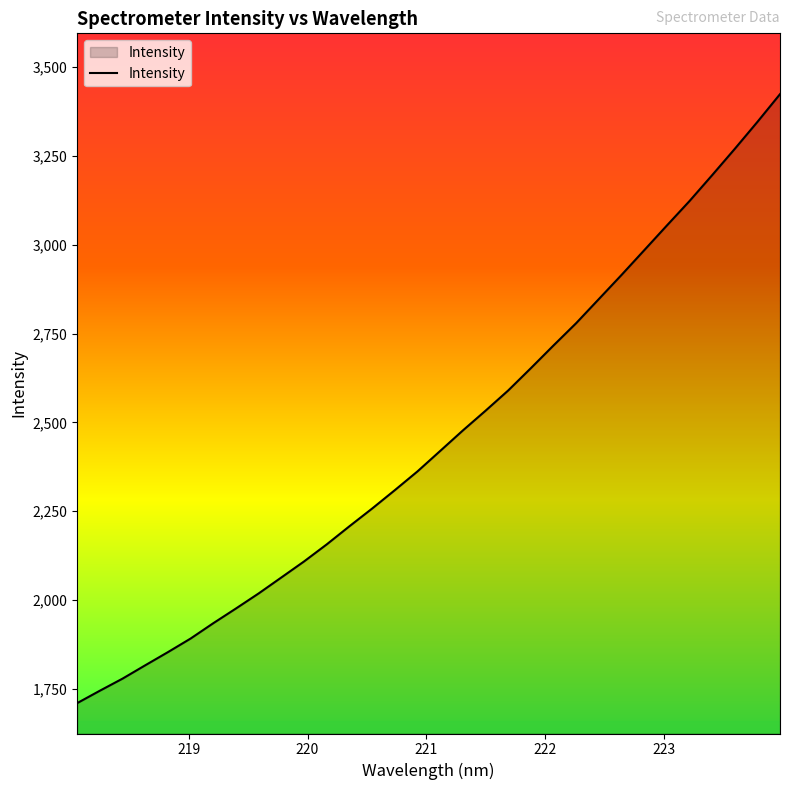

What is the smallest value displayed?

1709.7